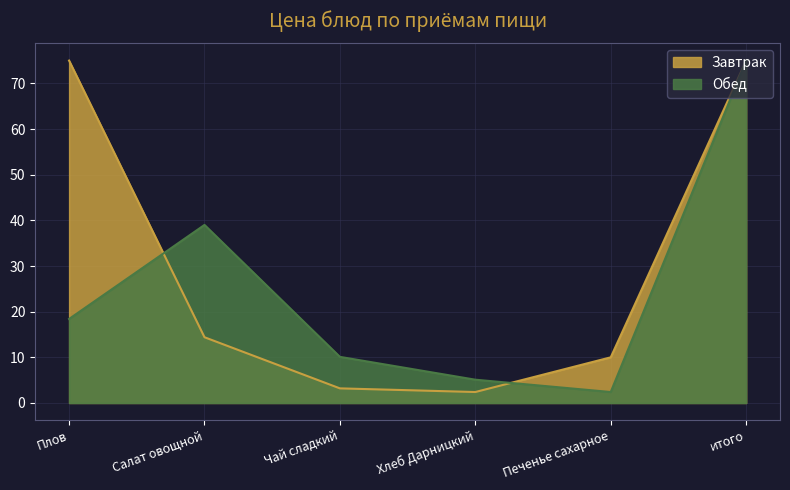

What is the label of the 2nd point from the right?

Печенье сахарное